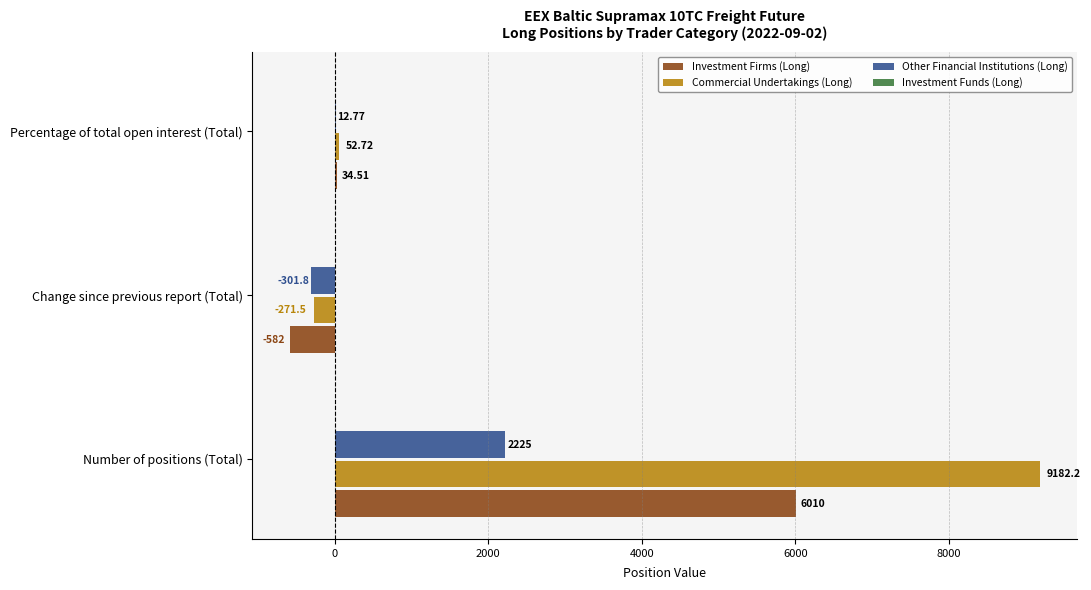

At which category is the sum across all series the highest?

Number of positions (Total)